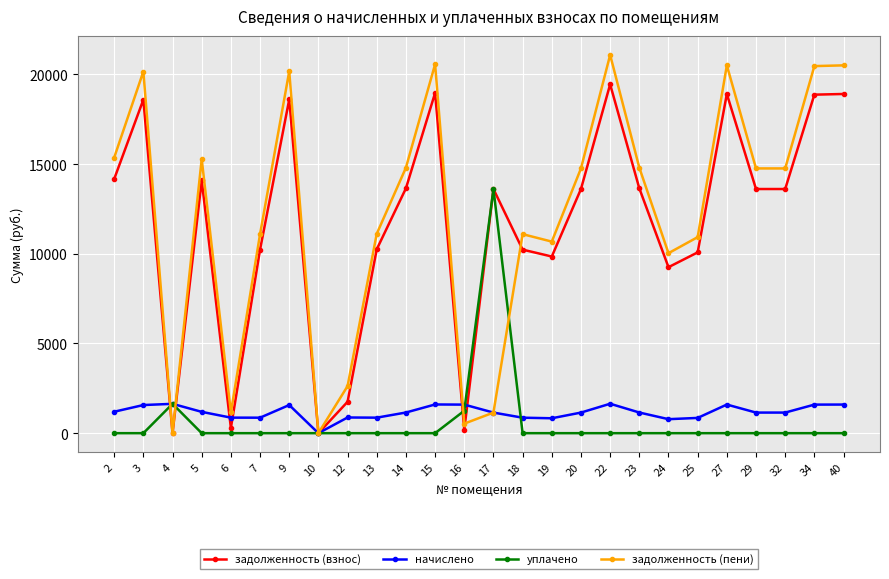

What is the highest value of the задолженность (пени) series?

21090.7